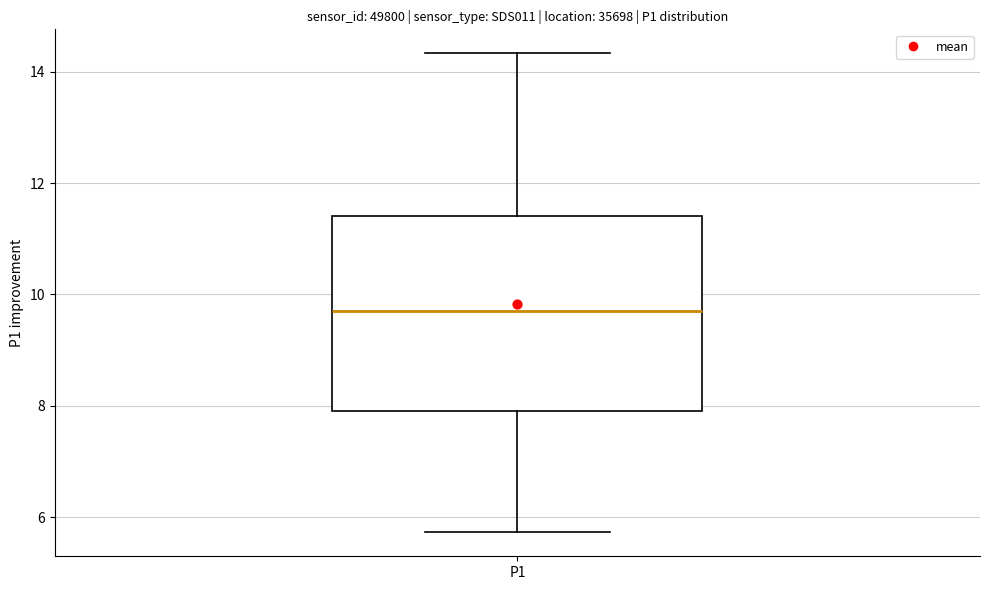

Transcribe this box plot: give where the median line is, the range the box spans, and where the two whiskers end, as read against the y-axis. The values are not printed on the chart, so give them approximately, as read against the axis.

median 9.8, box 8.0 to 11.4, whiskers 5.8 to 14.4